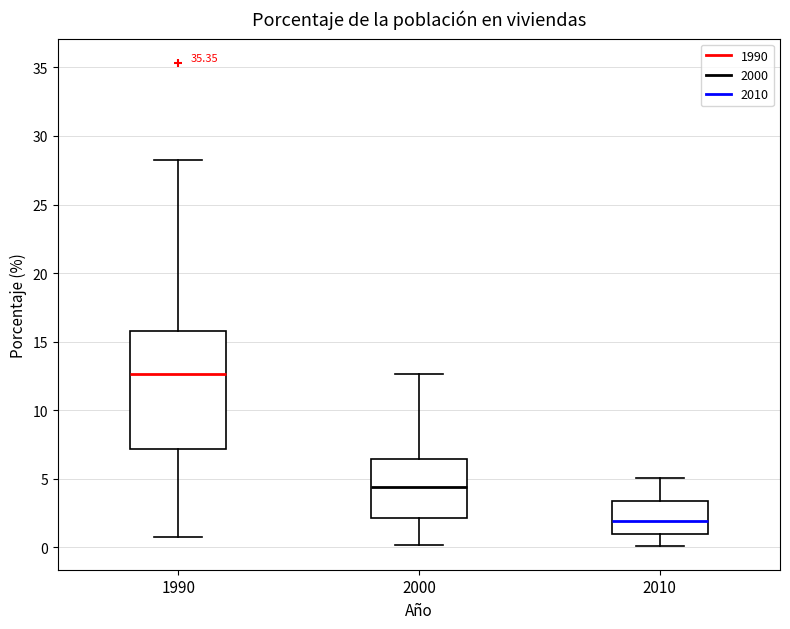

Reading left to right, read every box against the y-axis: the position of its median line, the range the box covers, and the ends of its whiskers. The values are not printed on the chart, so give them approximately, as read against the axis.

1990: median 12.5, box 7.0 to 16.0, whiskers 1.0 to 28.5
2000: median 4.5, box 2.0 to 6.5, whiskers 0.0 to 12.5
2010: median 2.0, box 1.0 to 3.5, whiskers 0.0 to 5.0